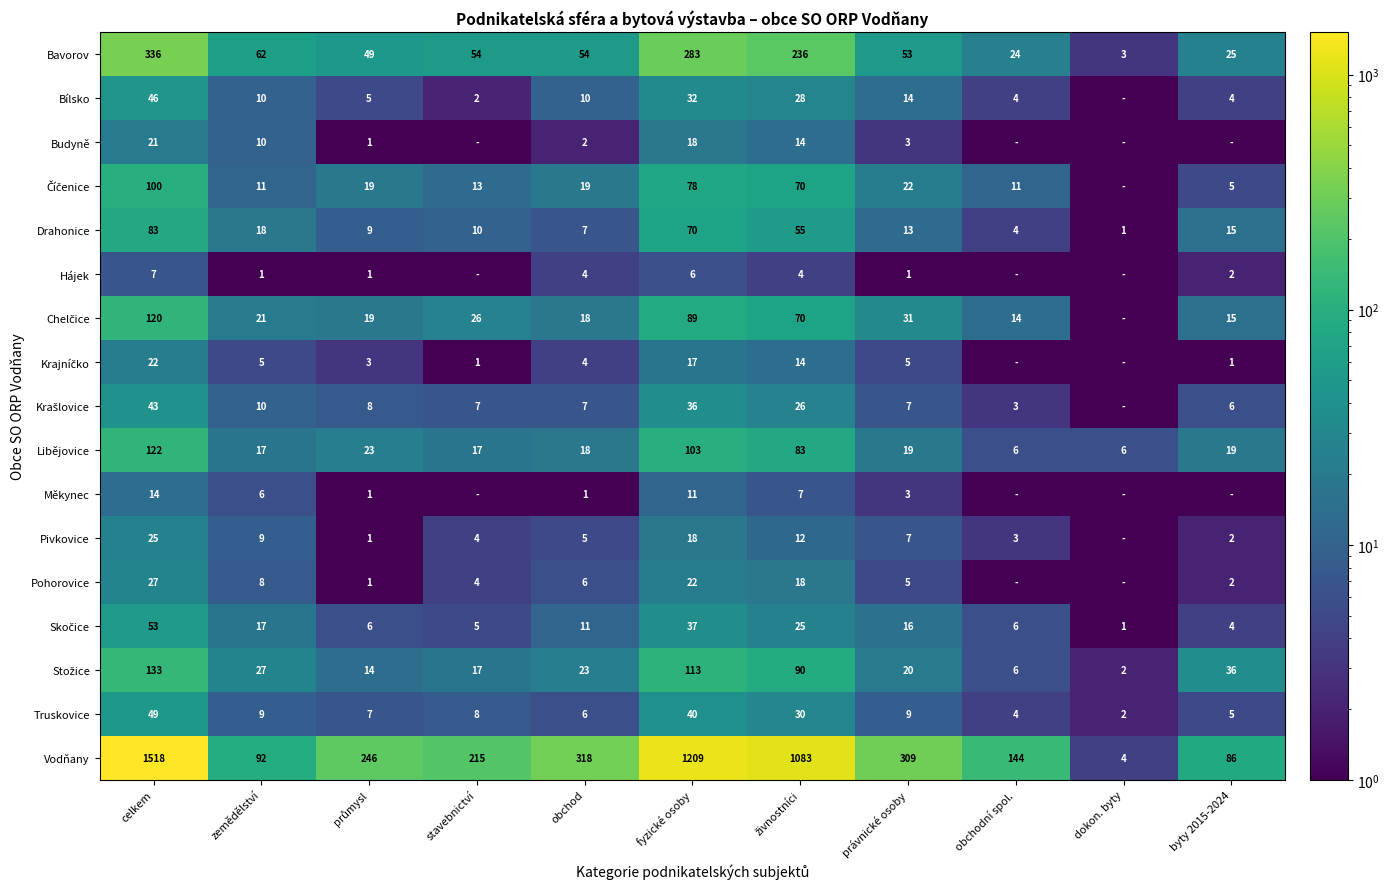

What is the difference between the Truskovice values at fyzické osoby and obchod?

34.0